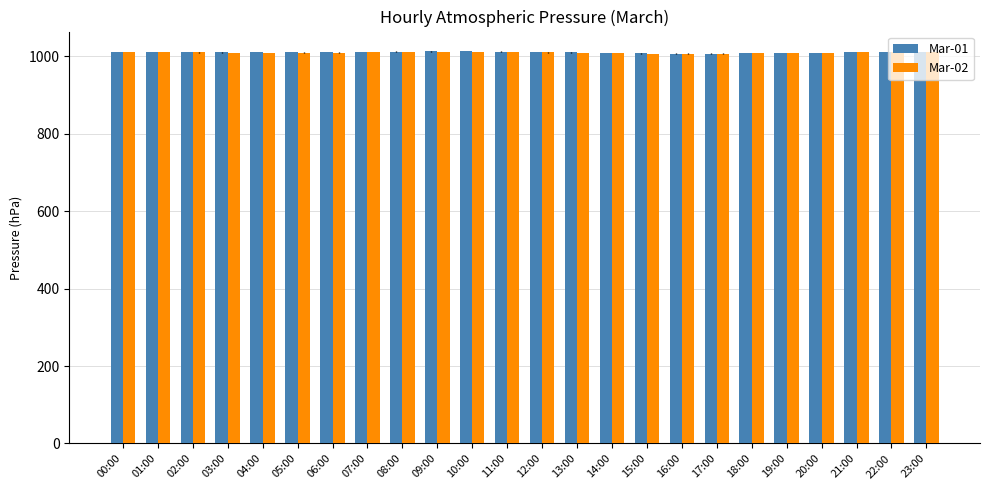

What is the total value across all series at 15:00?

2013.6